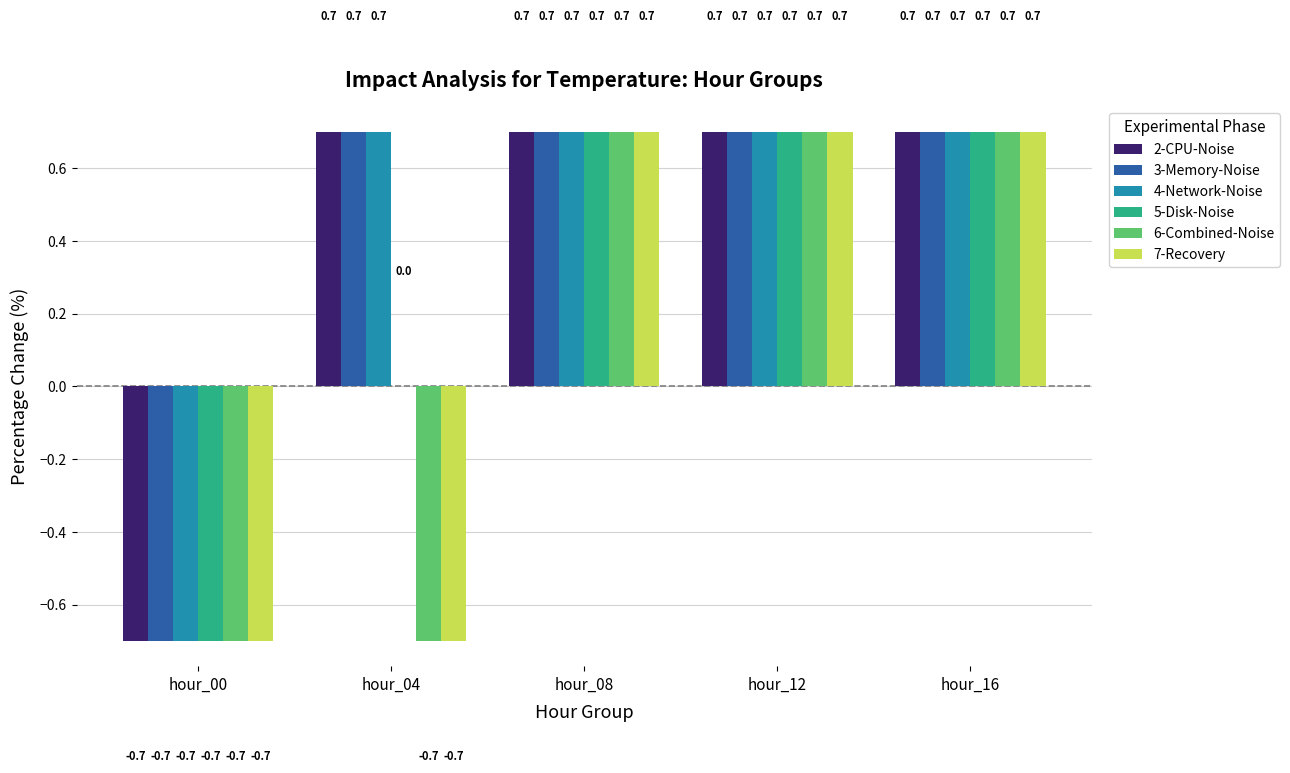

Are the bars horizontal?

No